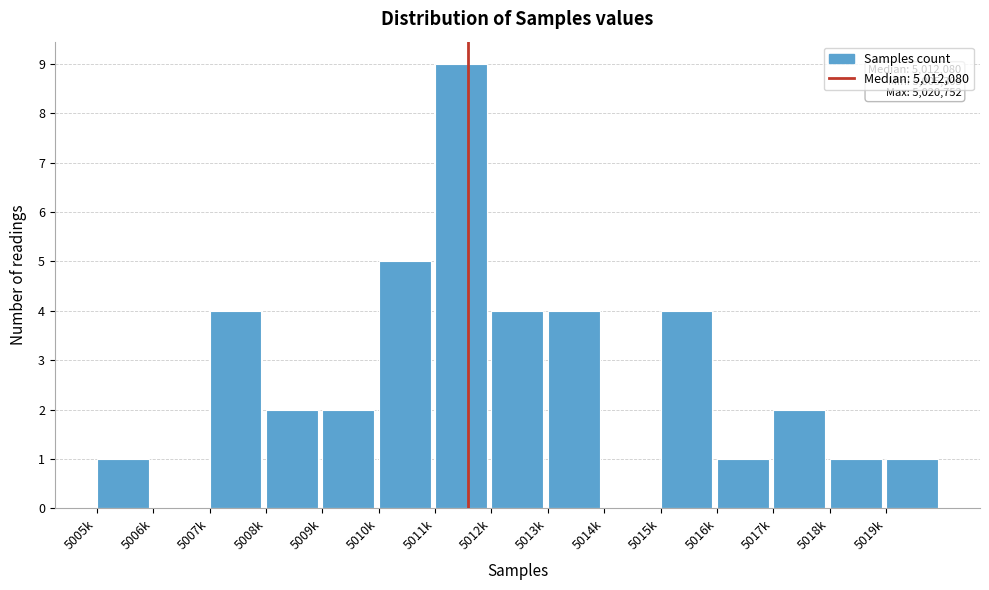

Reading left to right, list all the values displayed in this chart.

5005k=1	5006k=0	5007k=4	5008k=2	5009k=2	5010k=5	5011k=9	5012k=4	5013k=4	5014k=0	5015k=4	5016k=1	5017k=2	5018k=1	5019k=1